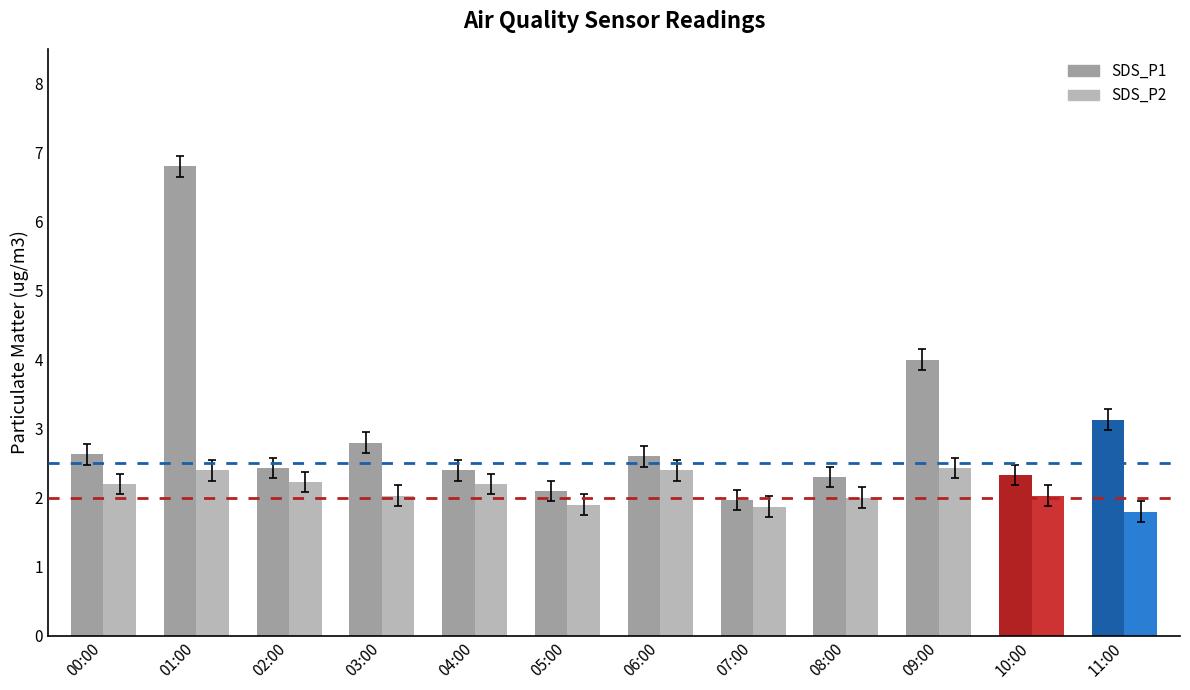

What is the highest value of the SDS_P1 series?

6.8